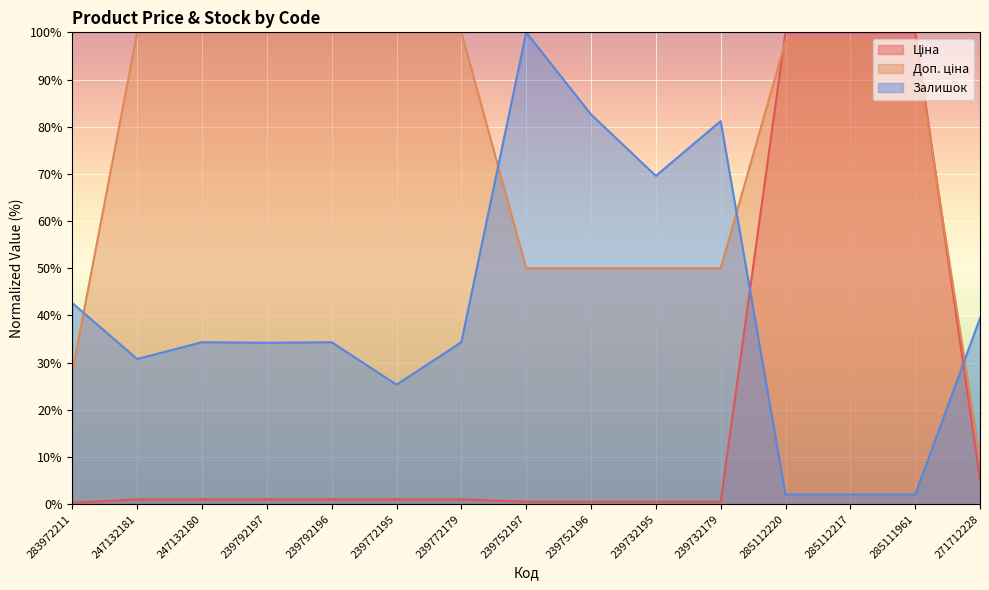

Where is Залишок nearest to the value 51?

283972211